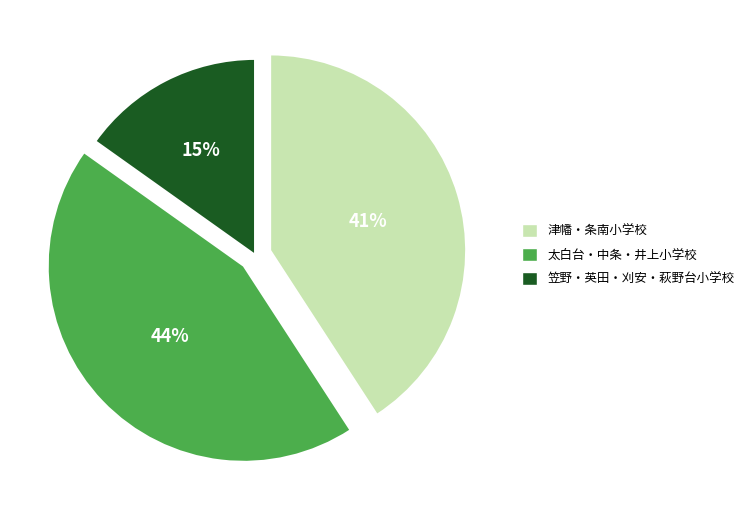

Rank the categories by value from lowest to highest.

笠野・英田・刈安・萩野台小学校, 津幡・条南小学校, 太白台・中条・井上小学校